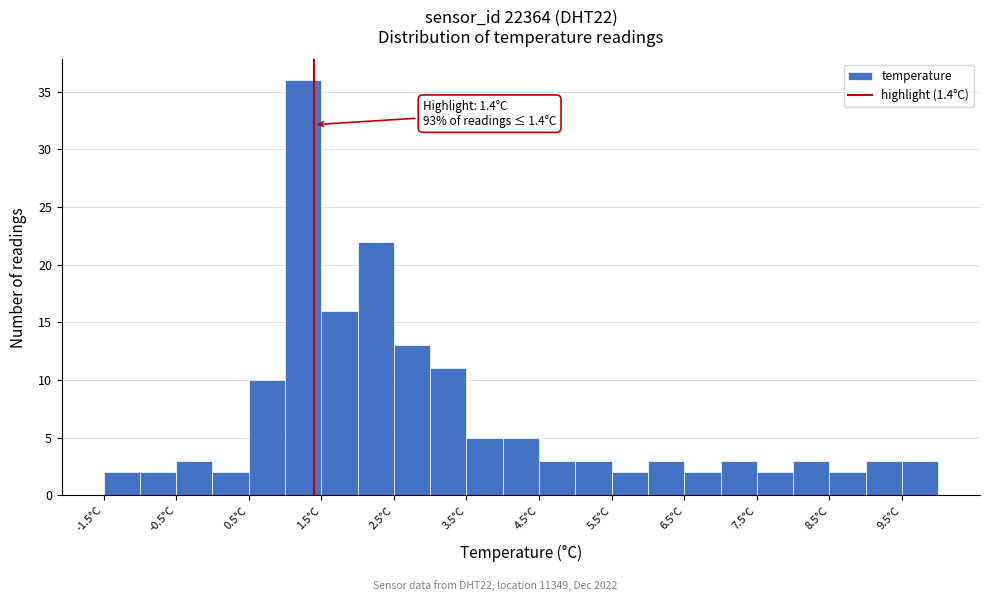

Which range on the x-axis has the tallest bar?

1.0 to 1.5